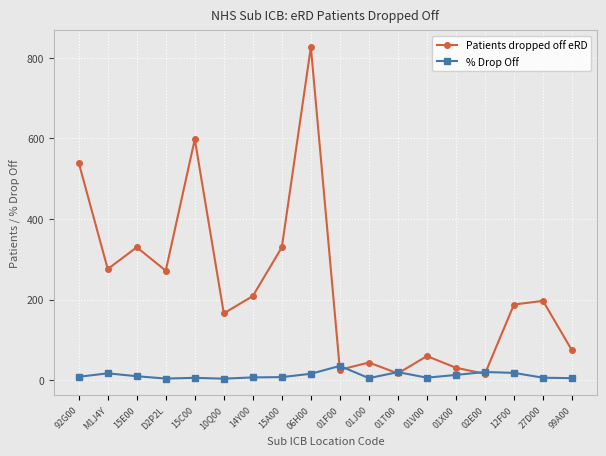

Which series has the largest total across all categories?

Patients dropped off eRD